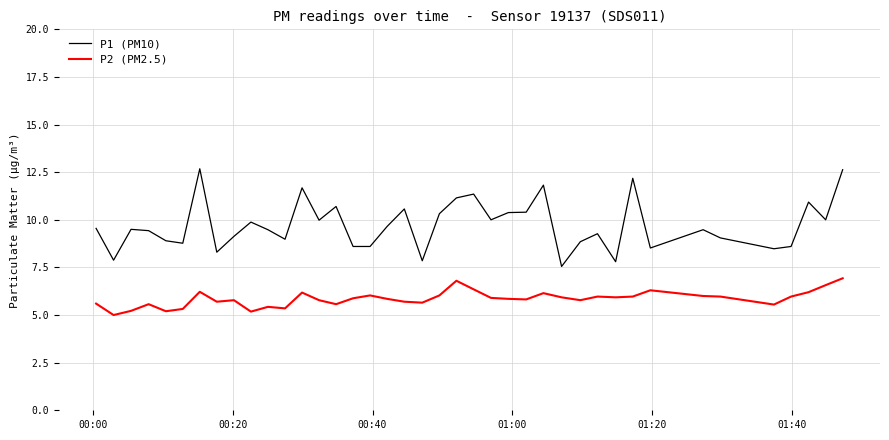

At how many categories does at least one series exceed 8?

36